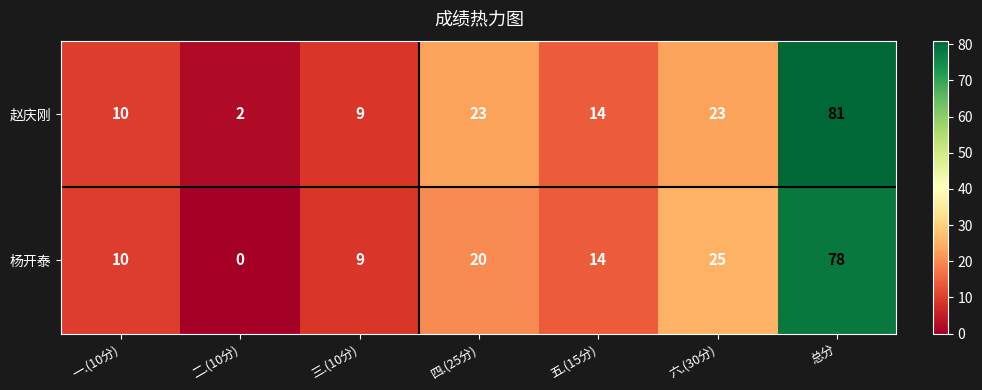

Count the number of data series in this chart.

2